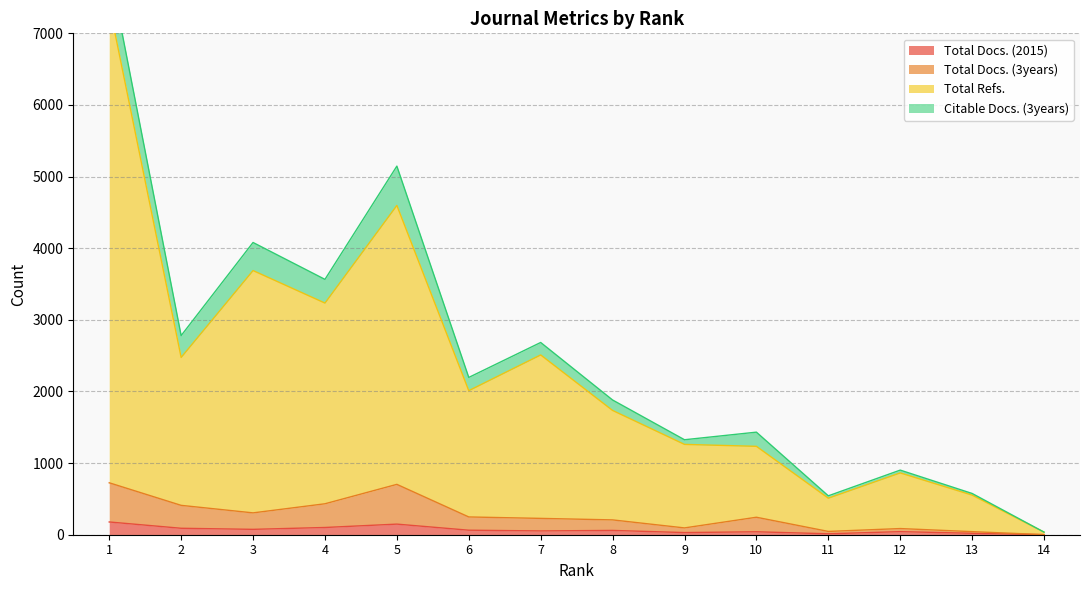

At which category is the sum across all series the highest?

1